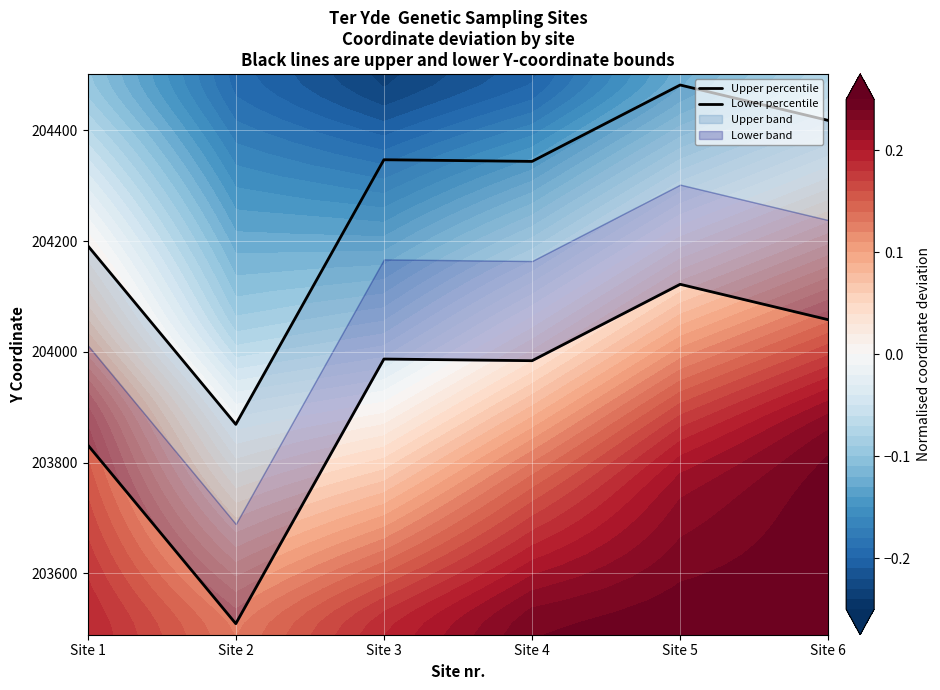

At which label does Lower percentile reach its peak?

Site 5